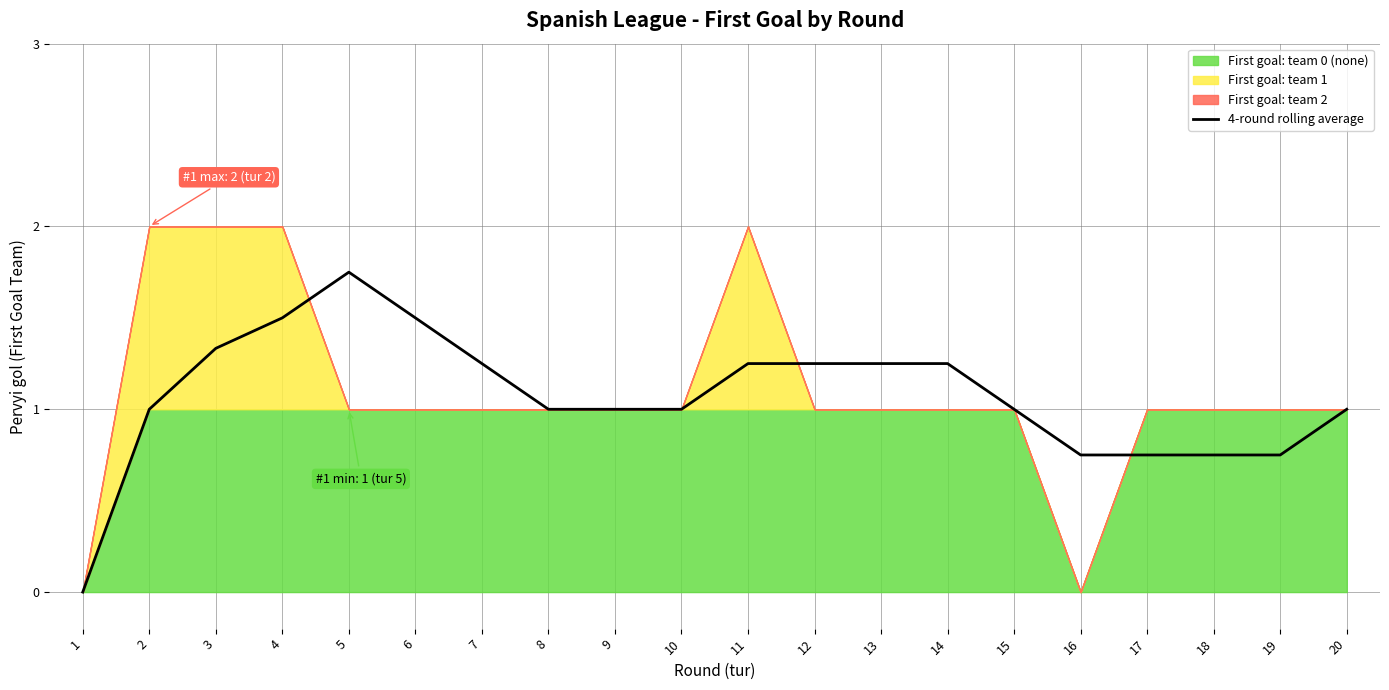

What is the sum of the values at 11 and 16?

2.0